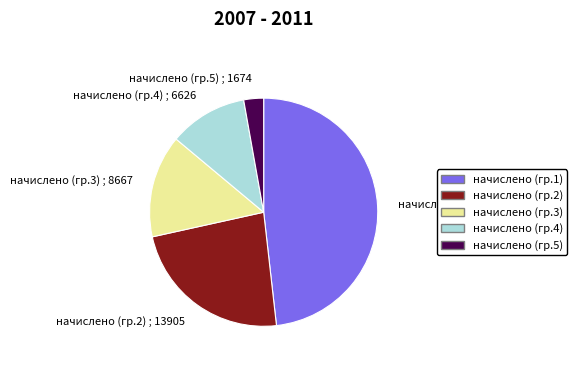

Count the number of slices in the pie.

5